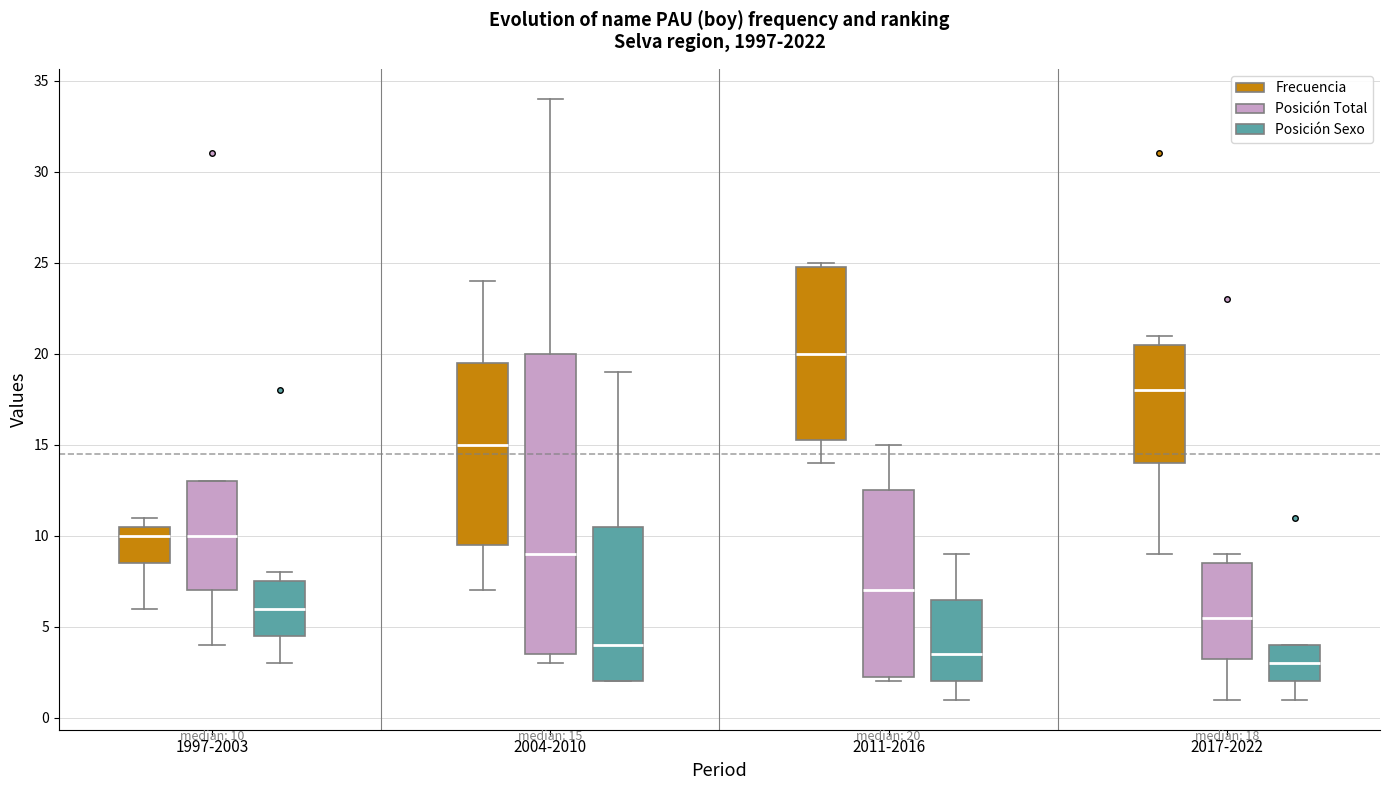

Which box's median line is the highest?

2011-2016 (Frecuencia)